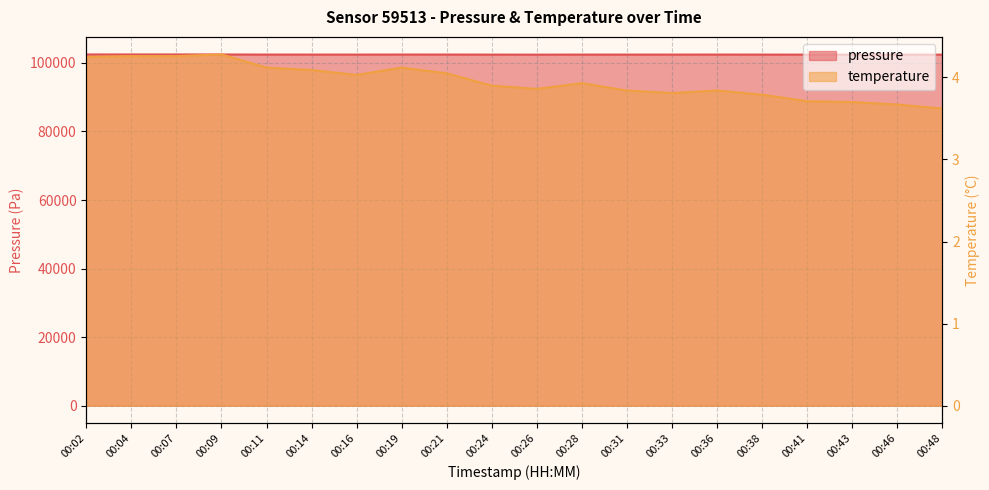

What is the difference between the highest and lowest values at 00:16?

102439.7